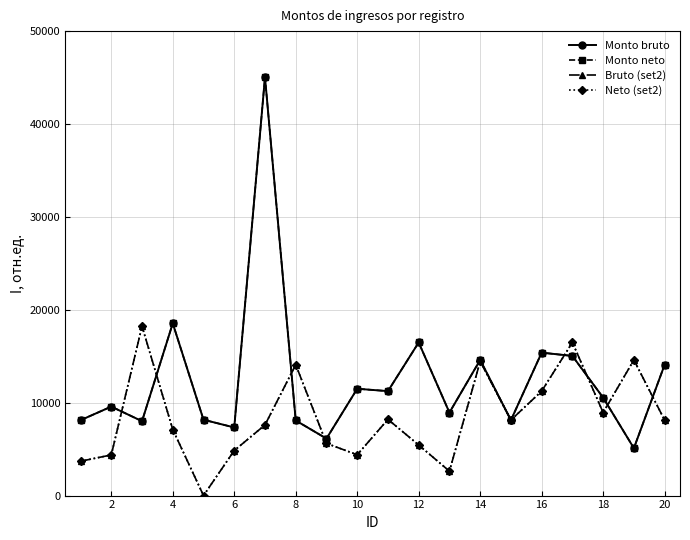

True or false: Neto (set2) and Bruto (set2) cross at least once.

False